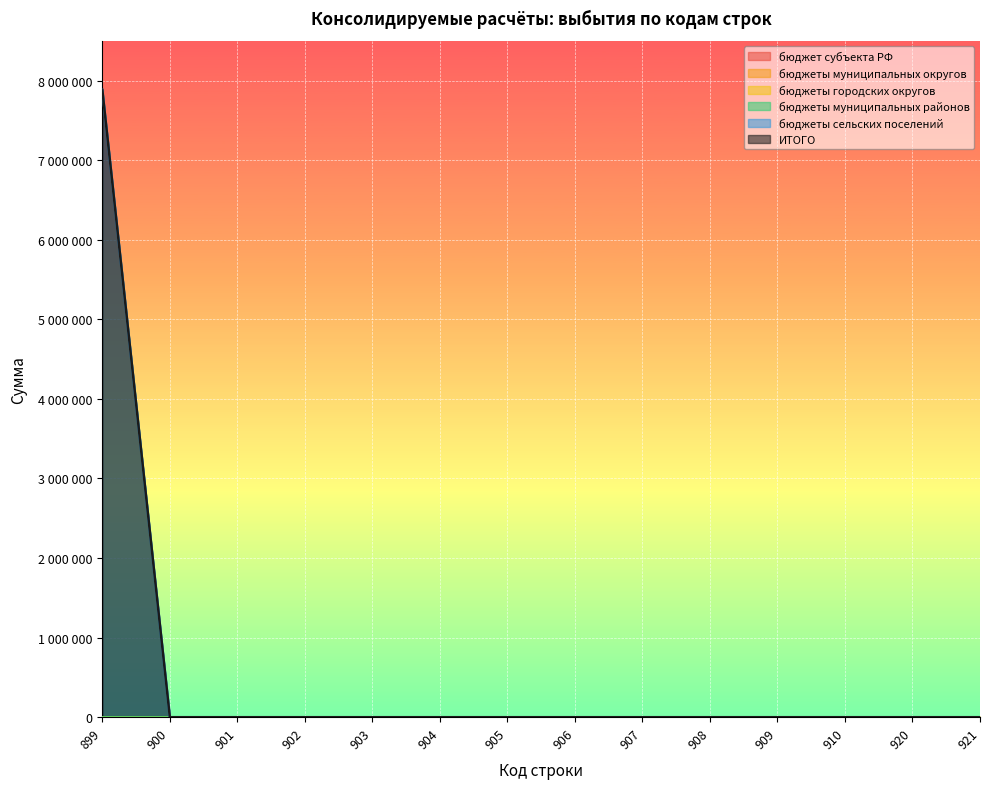

True or false: бюджеты муниципальных округов has more than 2 interior local peaks.

False